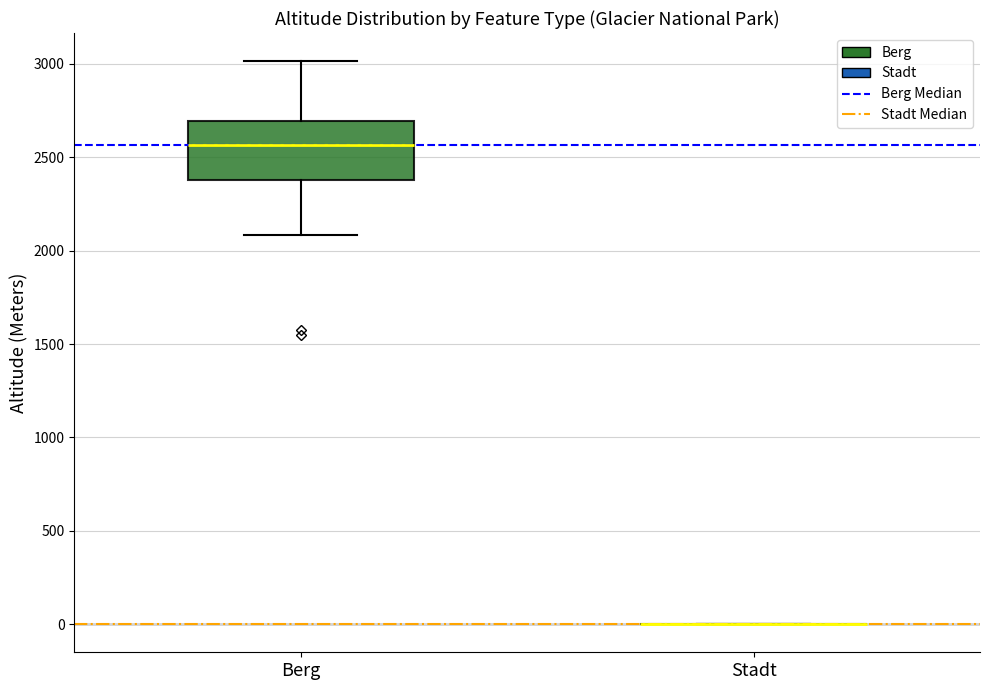

Which box is the tallest, from its lower edge to its upper edge?

Berg